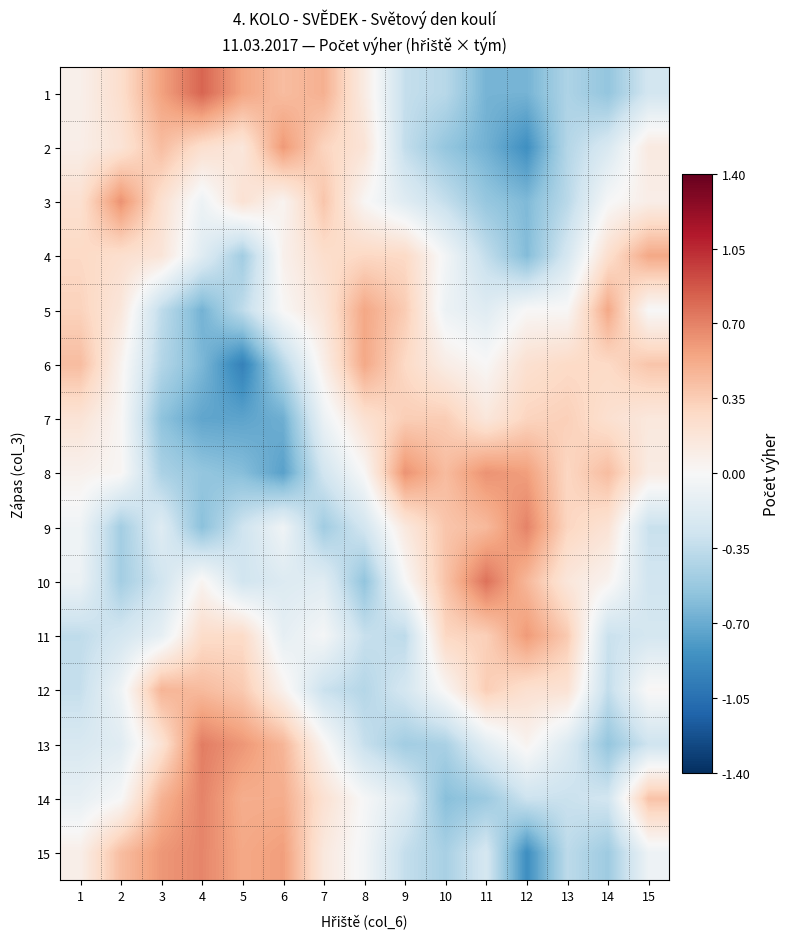

Rank the series at 5 from highest to lowest value.

13, 1, 15, 14, 12, 11, 3, 2, 10, 9, 5, 4, 8, 7, 6